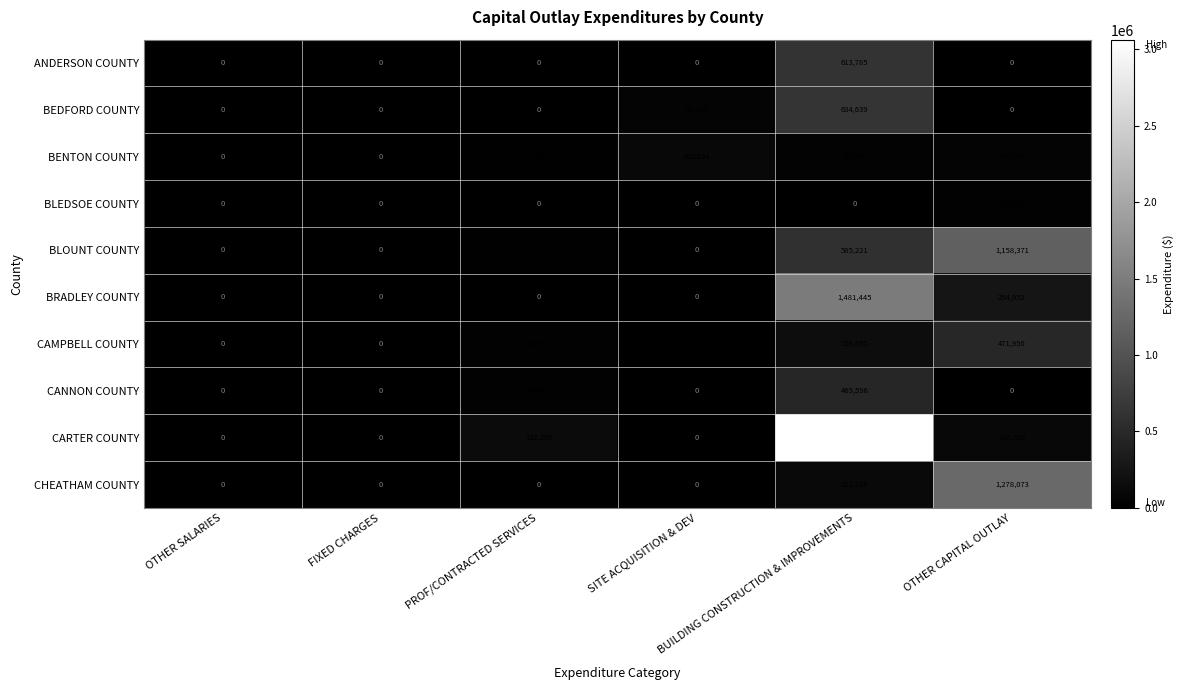

How many data points does each series have?

6